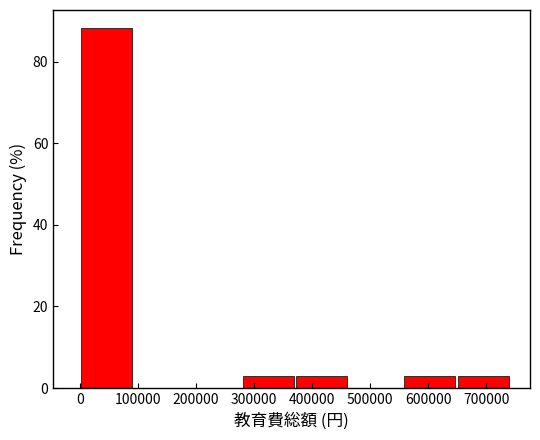

Reading left to right, transcribe this chart: for each bar, give the range it covers on the x-axis and its height. Neither the bar edges nor the heights are printed on the chart, so give them approximately, as read against the axes.

0 to 90000: 88
90000 to 190000: 0
190000 to 280000: 0
280000 to 370000: 2
370000 to 460000: 2
460000 to 560000: 0
560000 to 650000: 2
650000 to 740000: 2